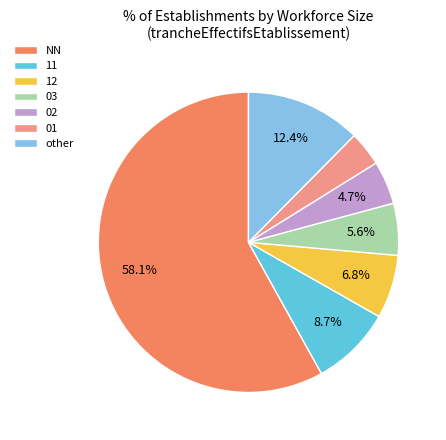

Does any single category account for the majority?

Yes